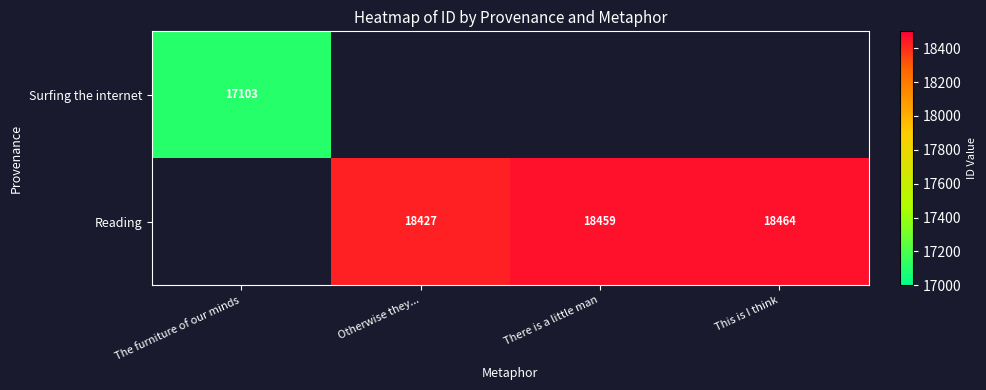

The value of Reading at Otherwise they... is 18427. True or false?

True